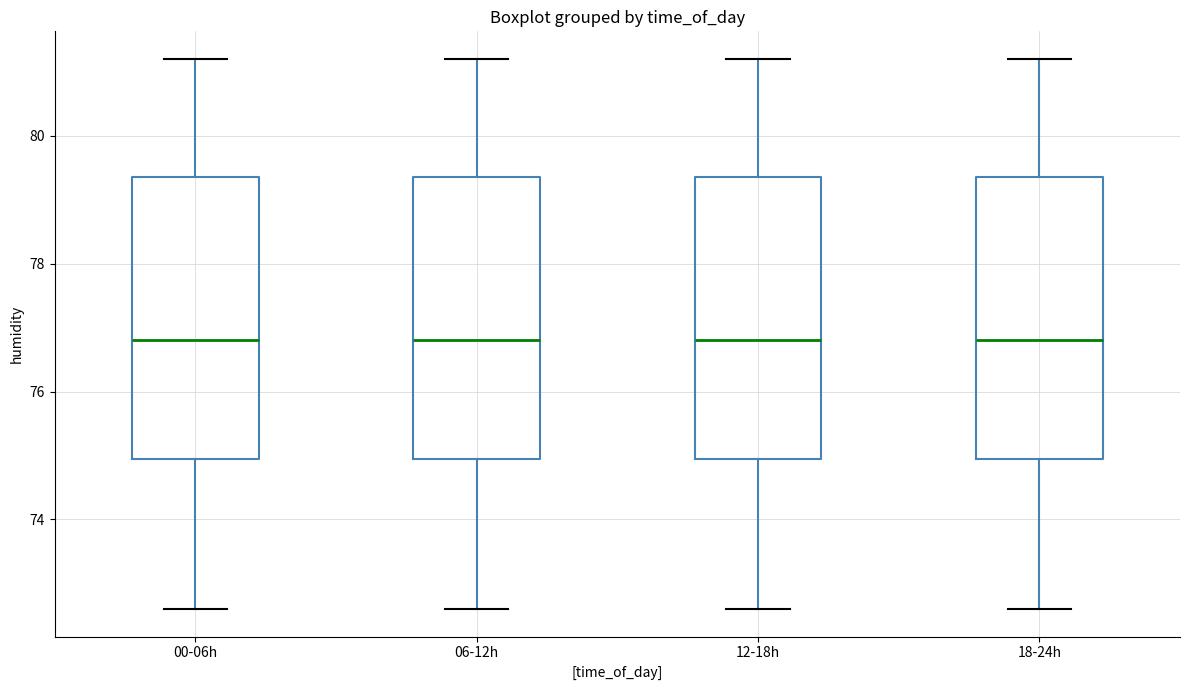

Reading left to right, read every box against the y-axis: the position of its median line, the range the box covers, and the ends of its whiskers. The values are not printed on the chart, so give them approximately, as read against the axis.

00-06h: median 76.8, box 75.0 to 79.4, whiskers 72.6 to 81.2
06-12h: median 76.8, box 75.0 to 79.4, whiskers 72.6 to 81.2
12-18h: median 76.8, box 75.0 to 79.4, whiskers 72.6 to 81.2
18-24h: median 76.8, box 75.0 to 79.4, whiskers 72.6 to 81.2